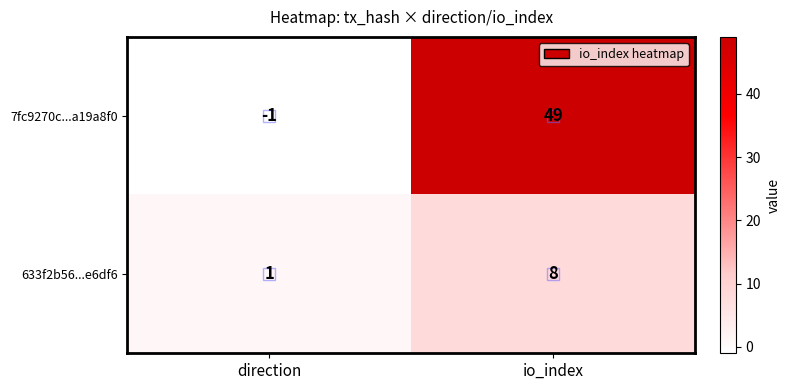

What is the total value across all series at io_index?

57